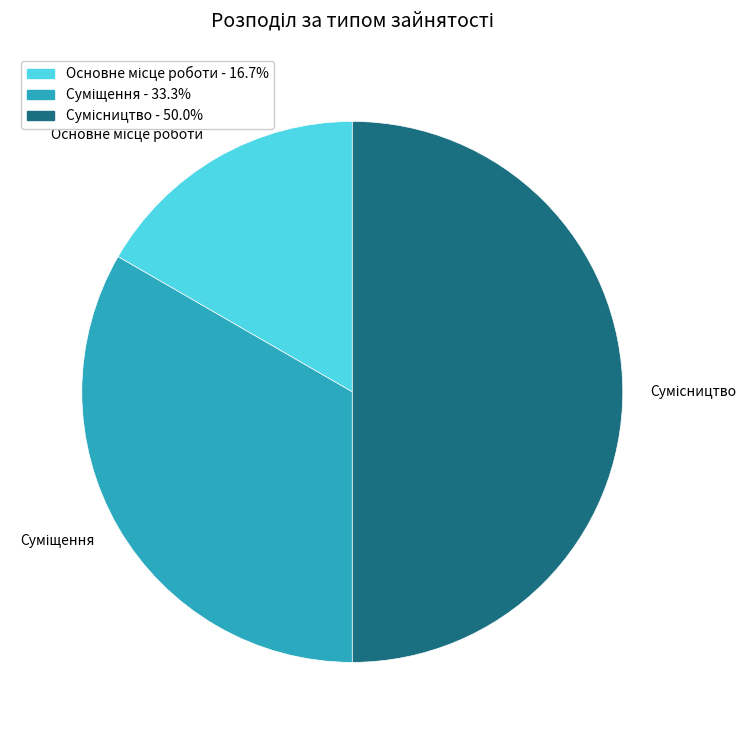

Which has a higher value, Сумісництво or Основне місце роботи?

Сумісництво